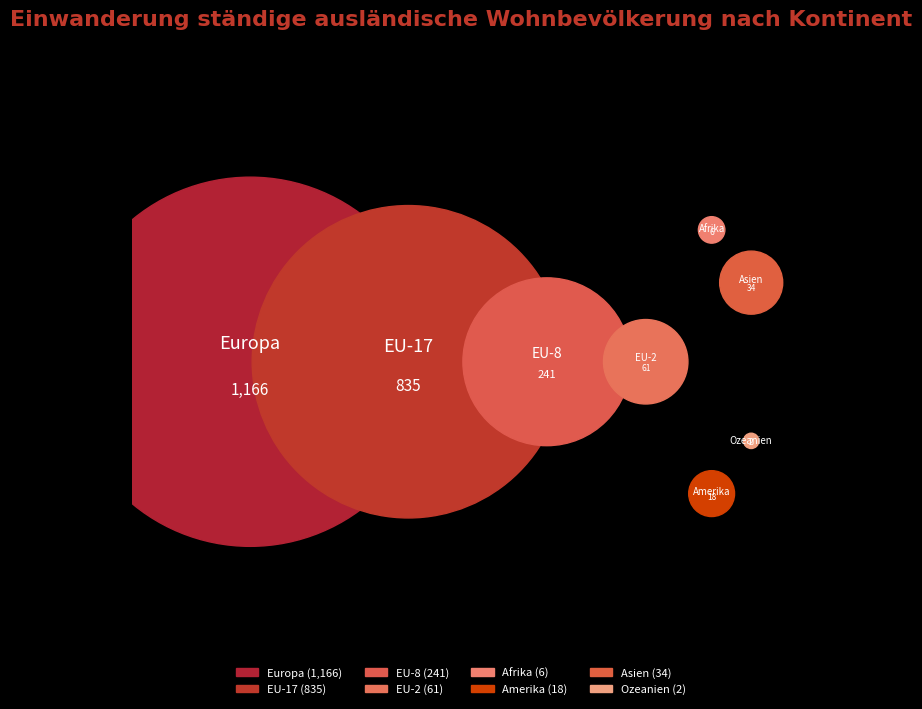

To the nearest percent, what is the difference between the largest and smallest slice percentages?

49%